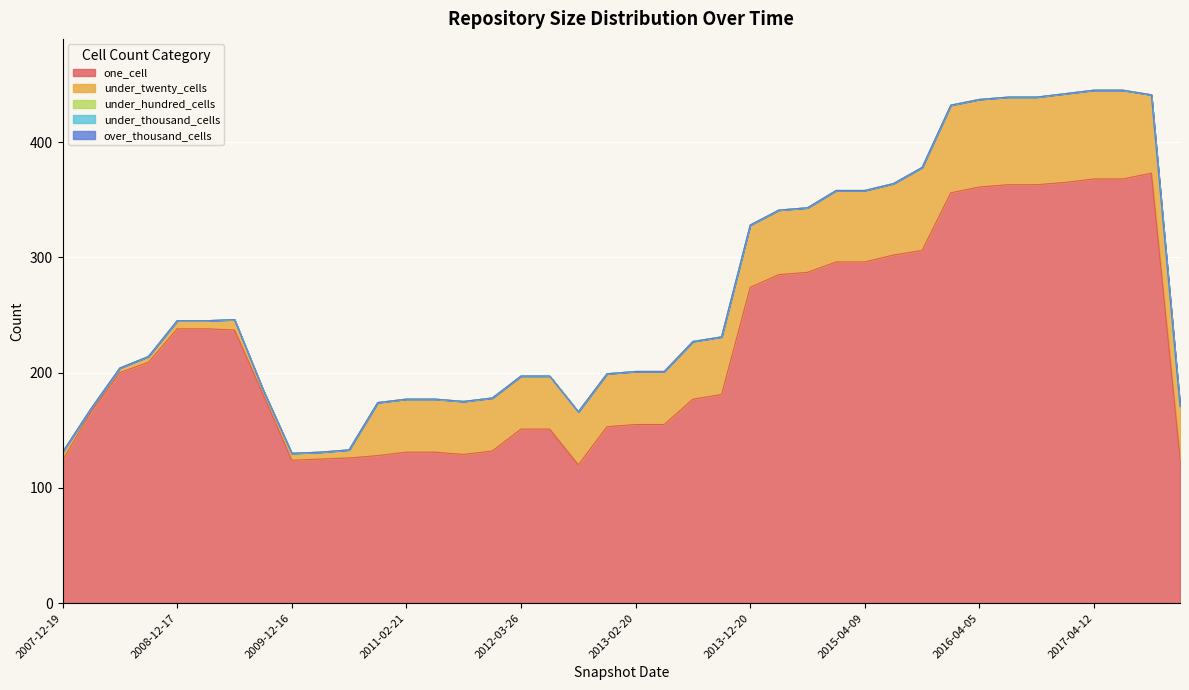

Which has a higher value, 2014-03-28 or 2007-12-19?

2014-03-28